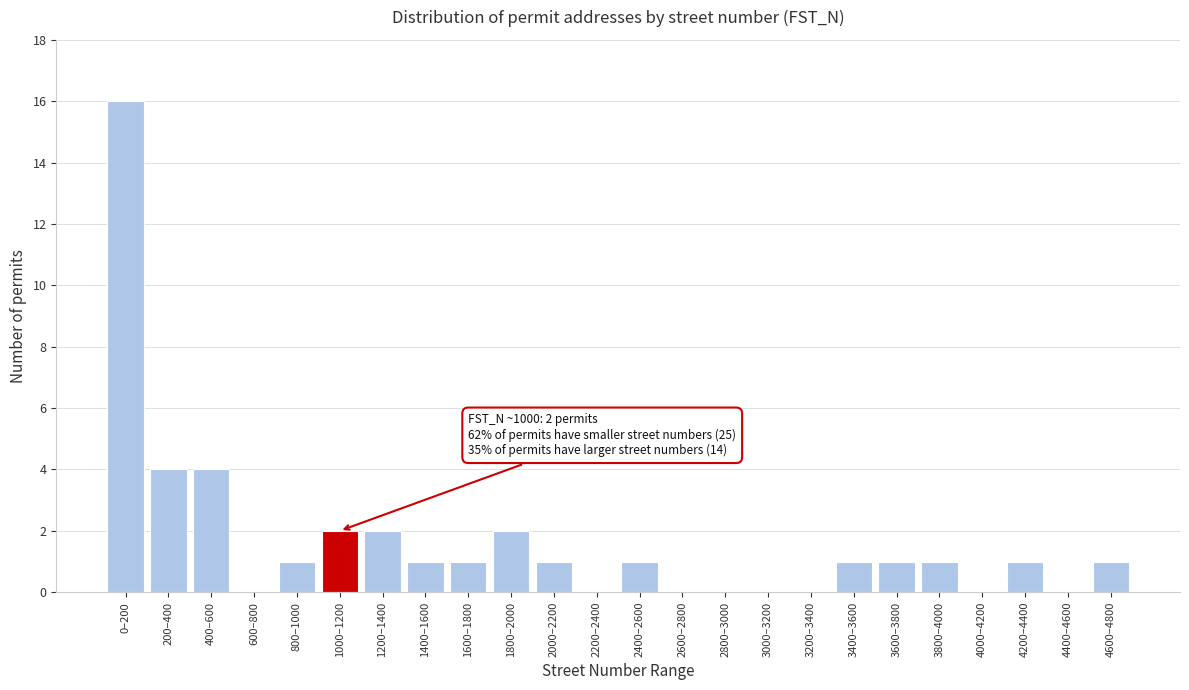

Reading right to left, what are all the values shown in this chart?

4600–4800=1	4400–4600=0	4200–4400=1	4000–4200=0	3800–4000=1	3600–3800=1	3400–3600=1	3200–3400=0	3000–3200=0	2800–3000=0	2600–2800=0	2400–2600=1	2200–2400=0	2000–2200=1	1800–2000=2	1600–1800=1	1400–1600=1	1200–1400=2	1000–1200=2	800–1000=1	600–800=0	400–600=4	200–400=4	0–200=16